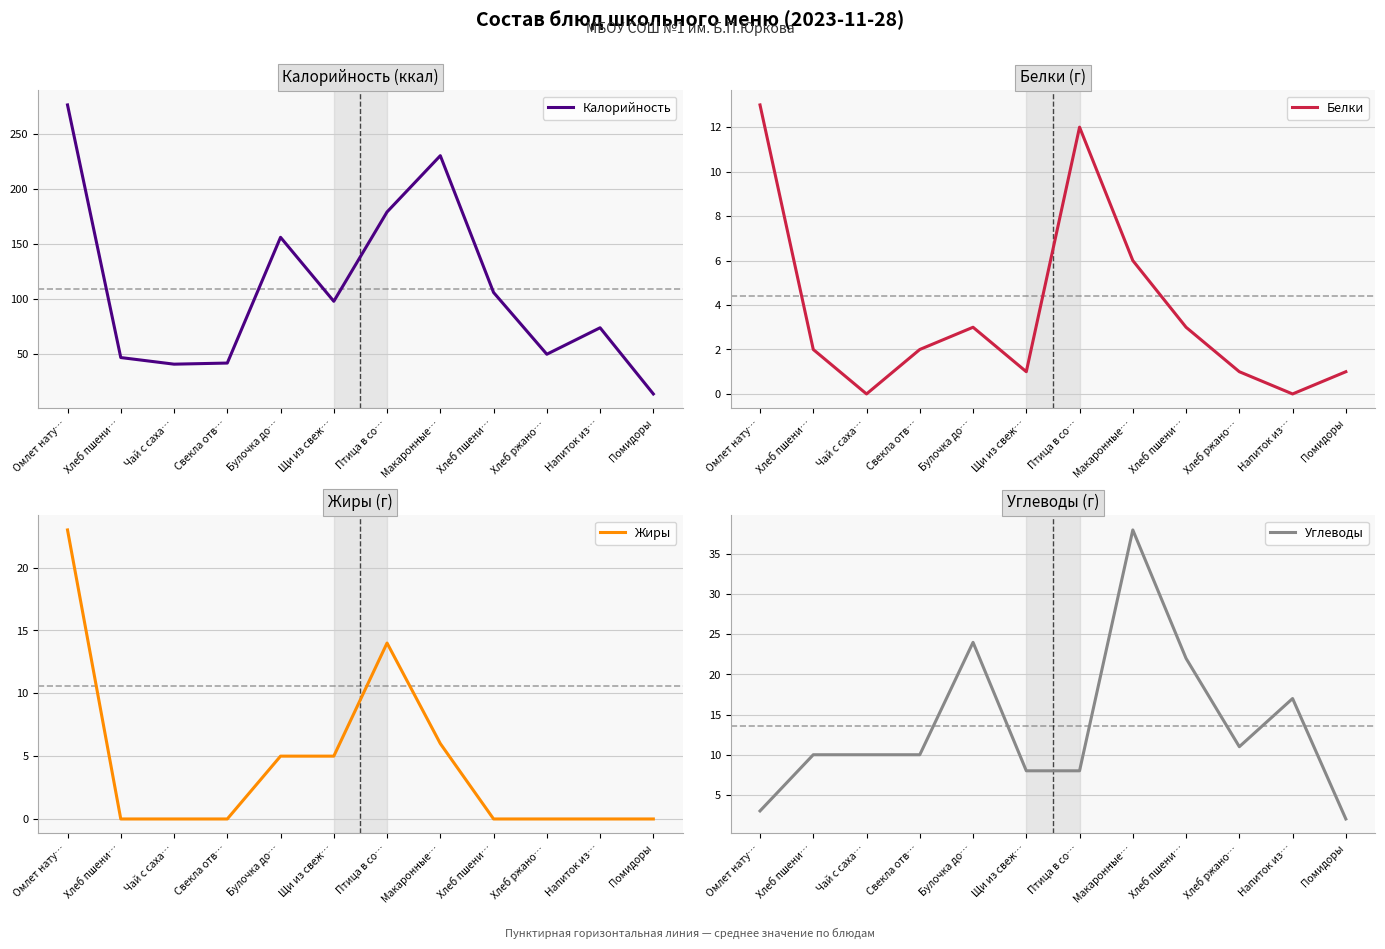

Which series has the largest range (max minus min)?

Калорийность